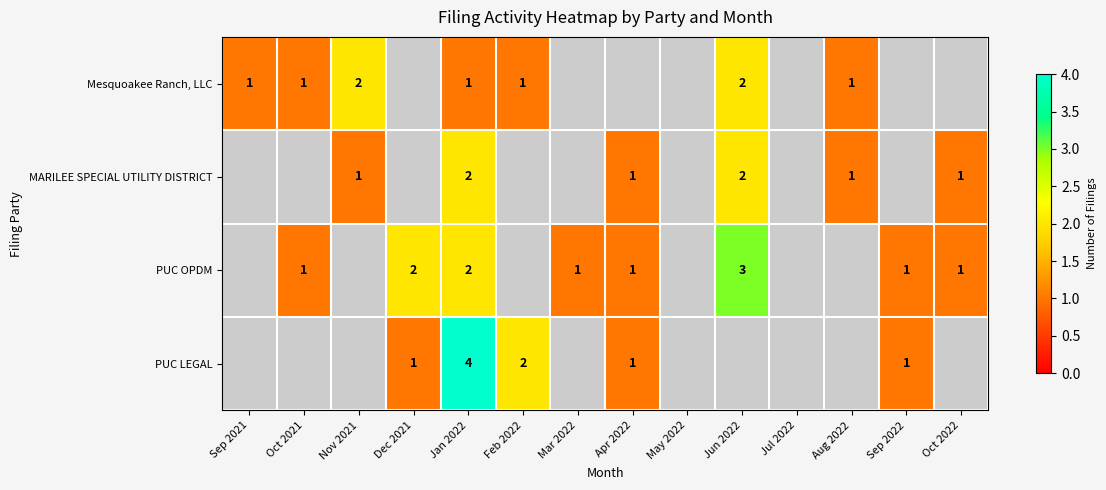

True or false: PUC LEGAL has a value of 2 at Sep 2022.

False